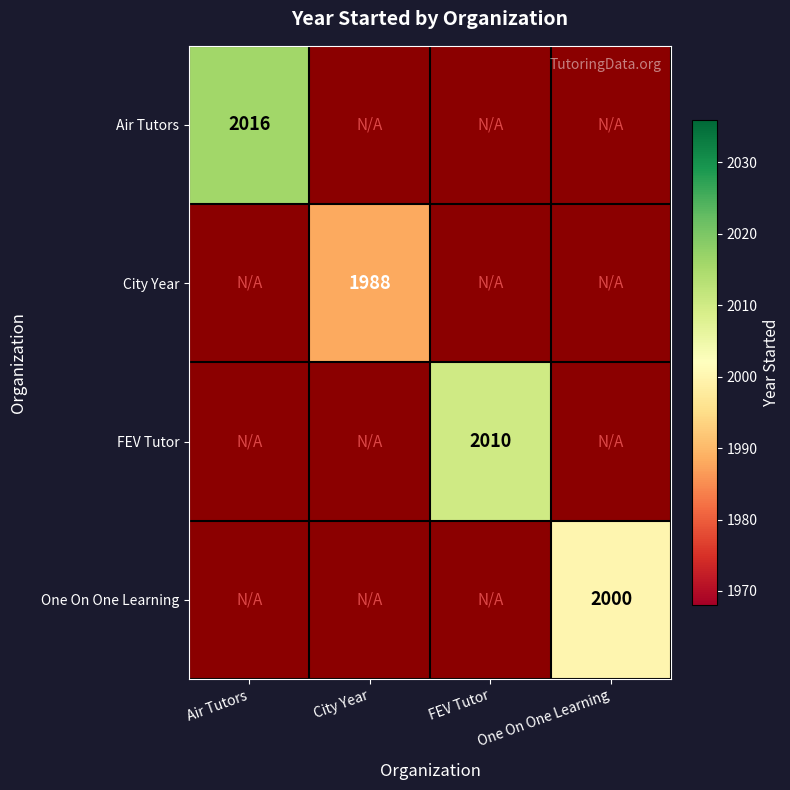

The value of Air Tutors at Air Tutors is 2016. True or false?

True